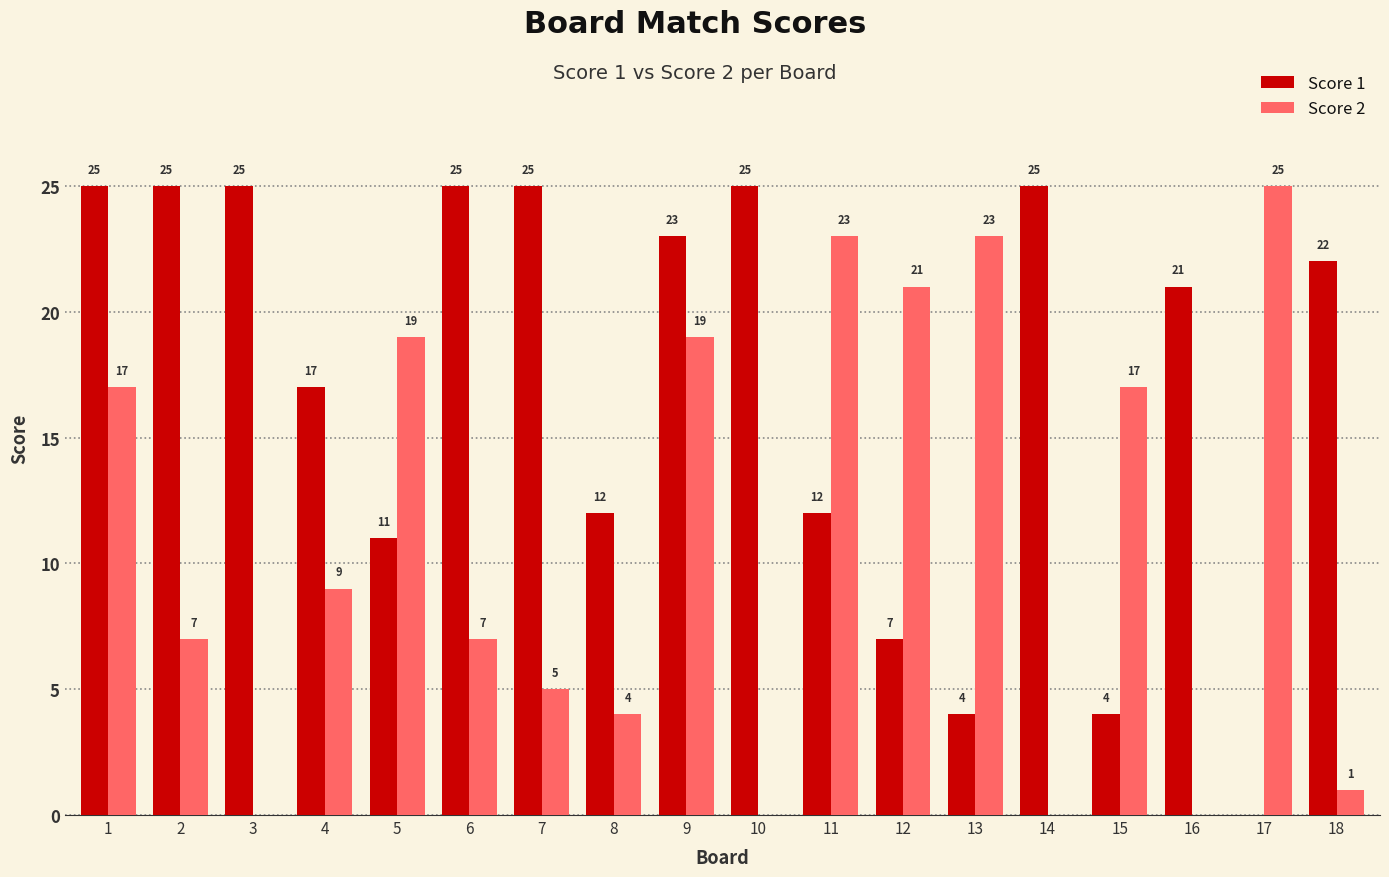

What are all the series names shown in the legend?

Score 1, Score 2